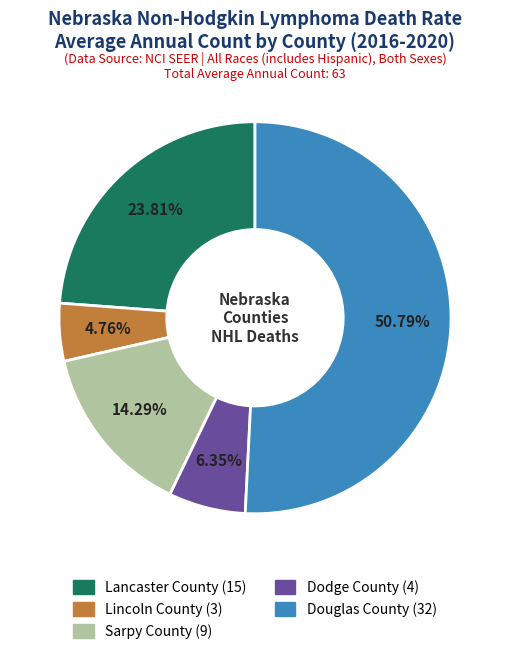

To the nearest percent, what is the difference between the Lancaster County and Lincoln County slice percentages?

19%